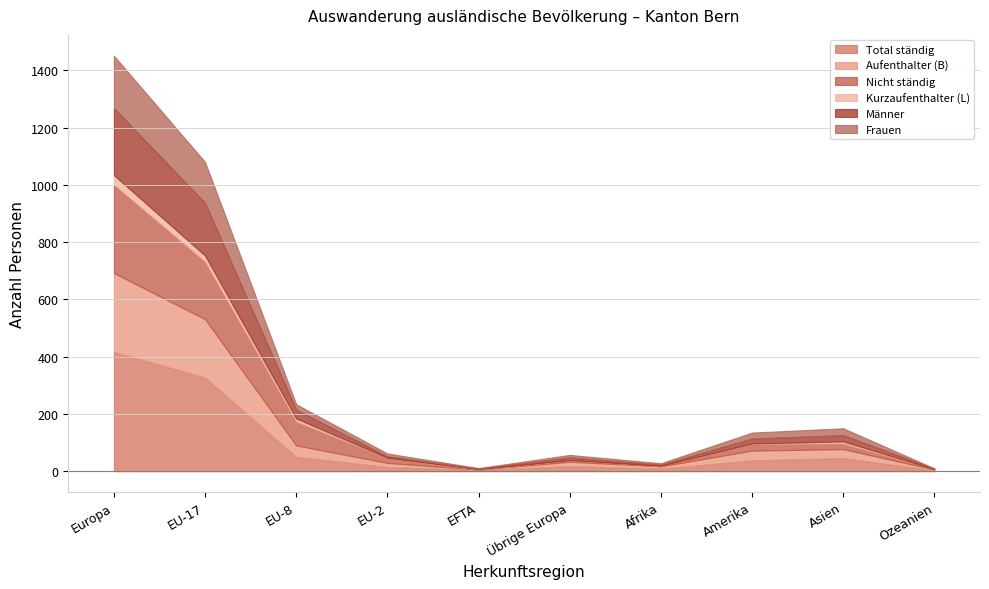

At which label does Männer first exceed 17?

Europa